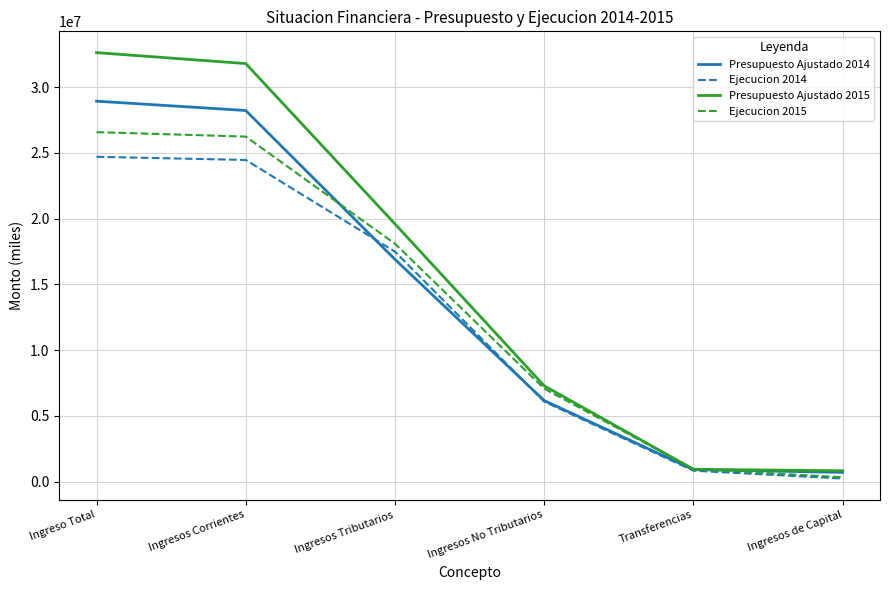

What is the maximum value for Presupuesto Ajustado 2015?

32613617.3